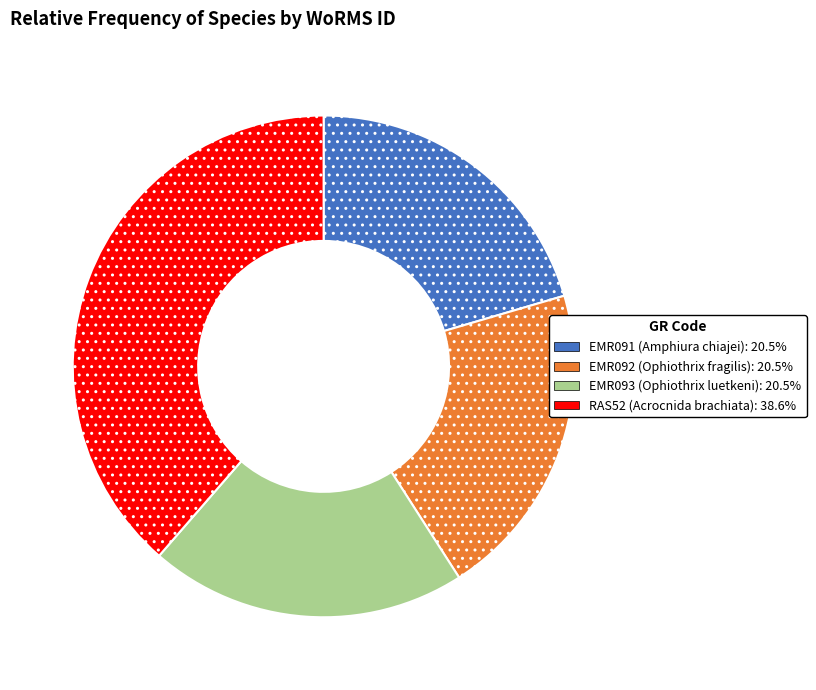

Between EMR093 and RAS52, which is larger?

RAS52